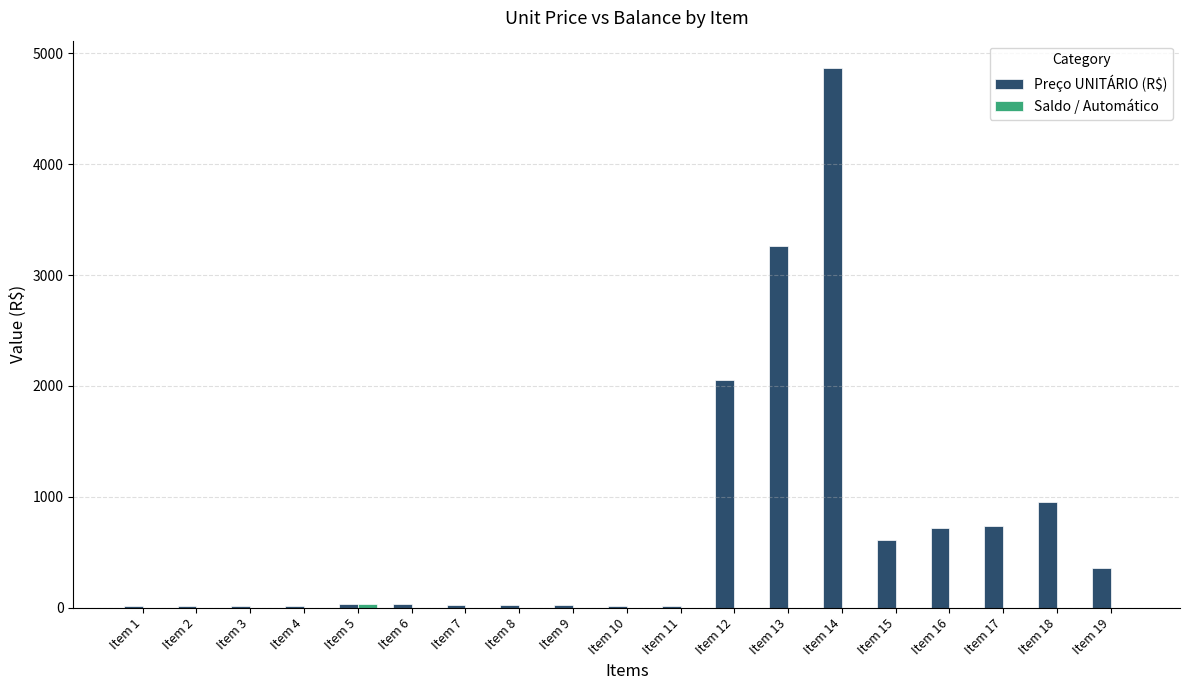

At which label does Preço UNITÁRIO (R$) first exceed 30?

Item 5